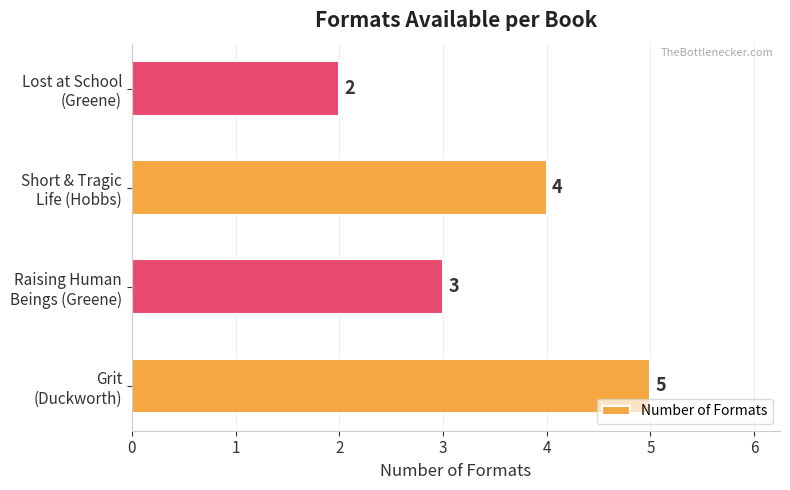

What is the minimum value shown in the chart?

2